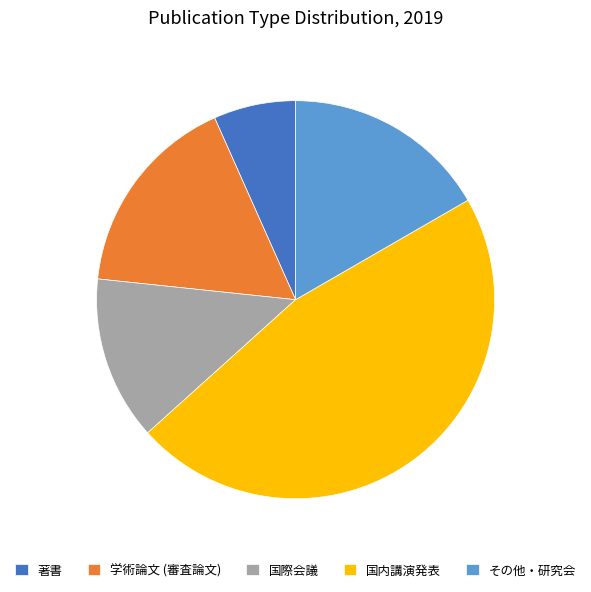

Is the sum of 国際会議 and 著書 greater than half?

No